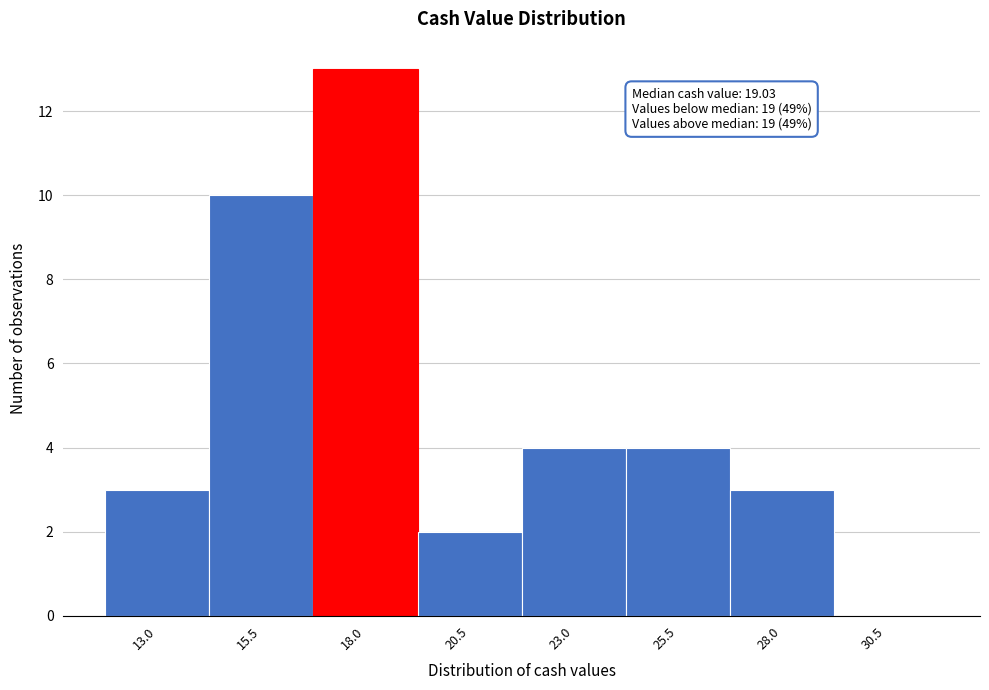

Reading right to left, list all the values displayed in this chart.

30.5=0	28.0=3	25.5=4	23.0=4	20.5=2	18.0=13	15.5=10	13.0=3